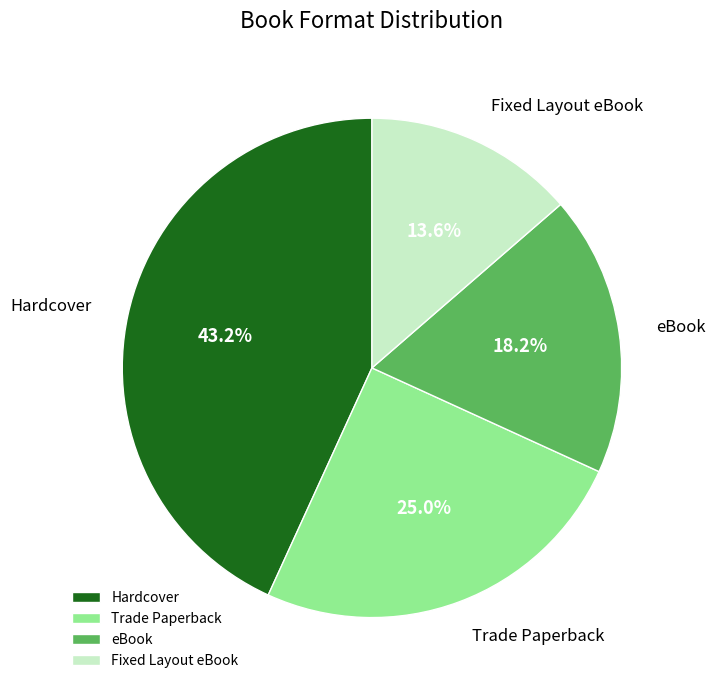

Rank the categories by value from highest to lowest.

Hardcover, Trade Paperback, eBook, Fixed Layout eBook